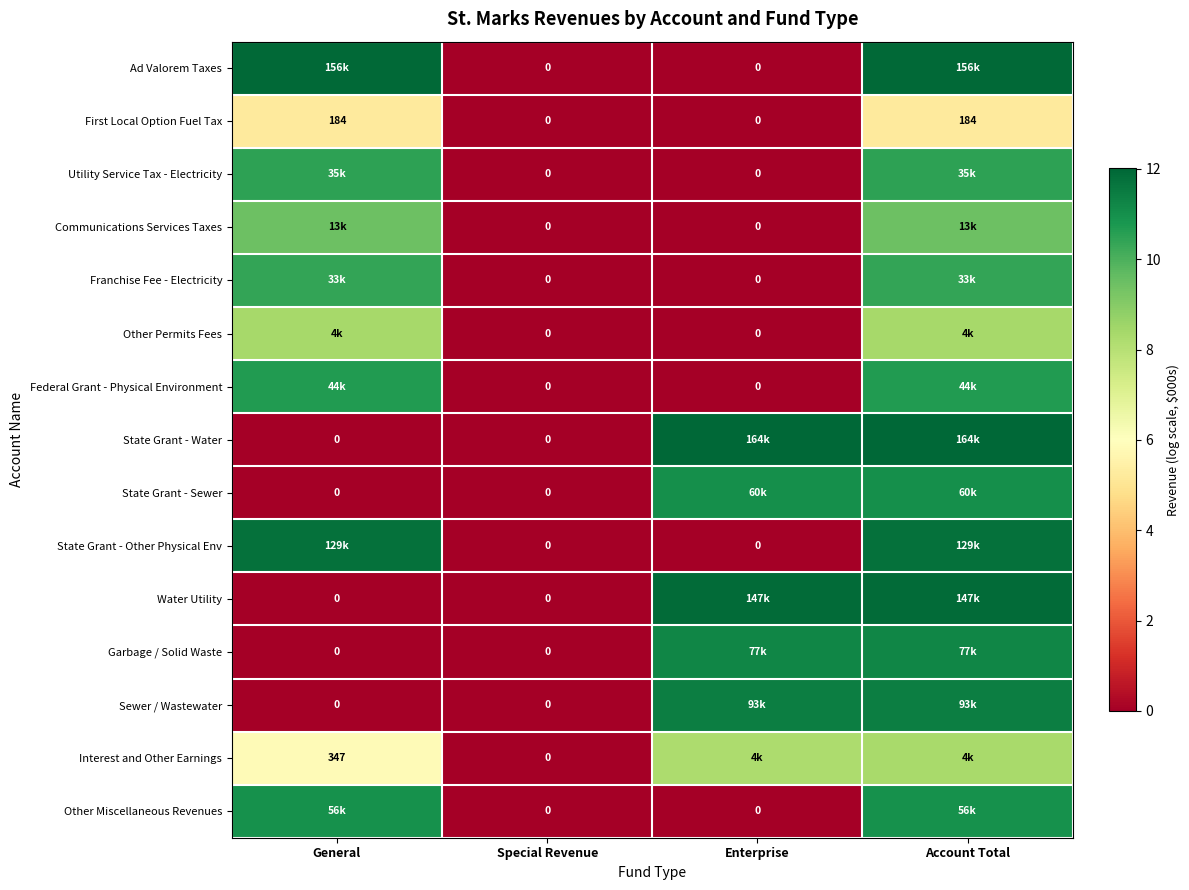

What is the difference between the highest and lowest values at Enterprise?

12.0